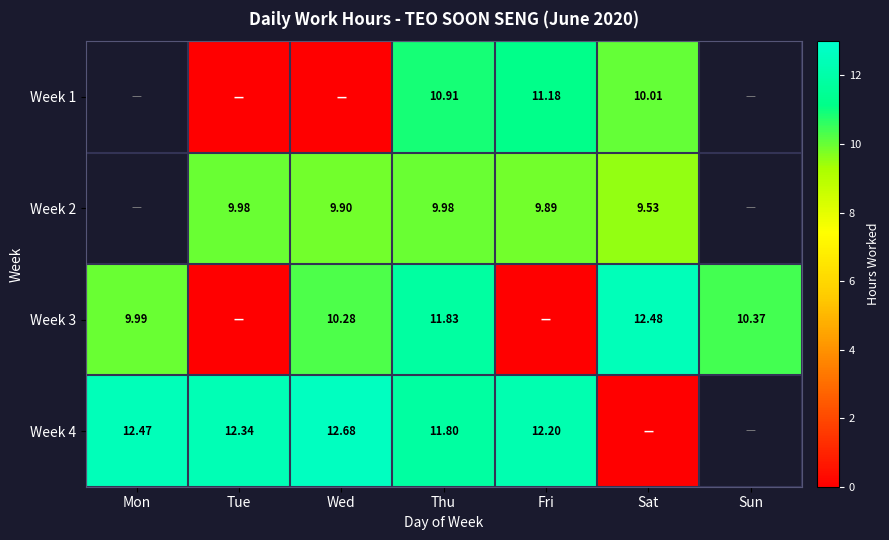

What is the difference between the maximum and minimum values in the Week 3 series?

12.5